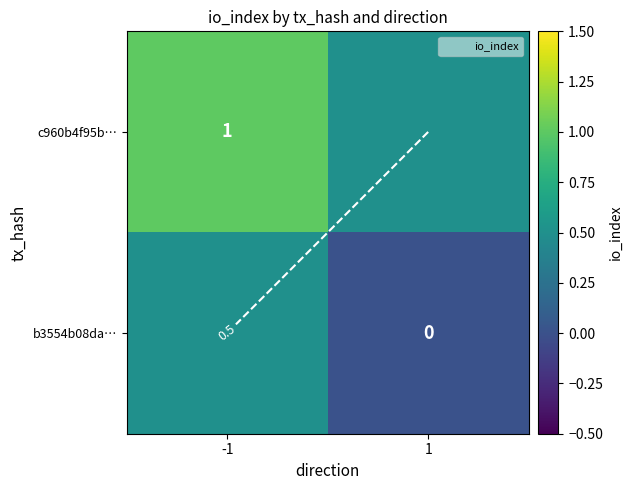

Rank the series at -1 from highest to lowest value.

c960b4f95b…, b3554b08da…